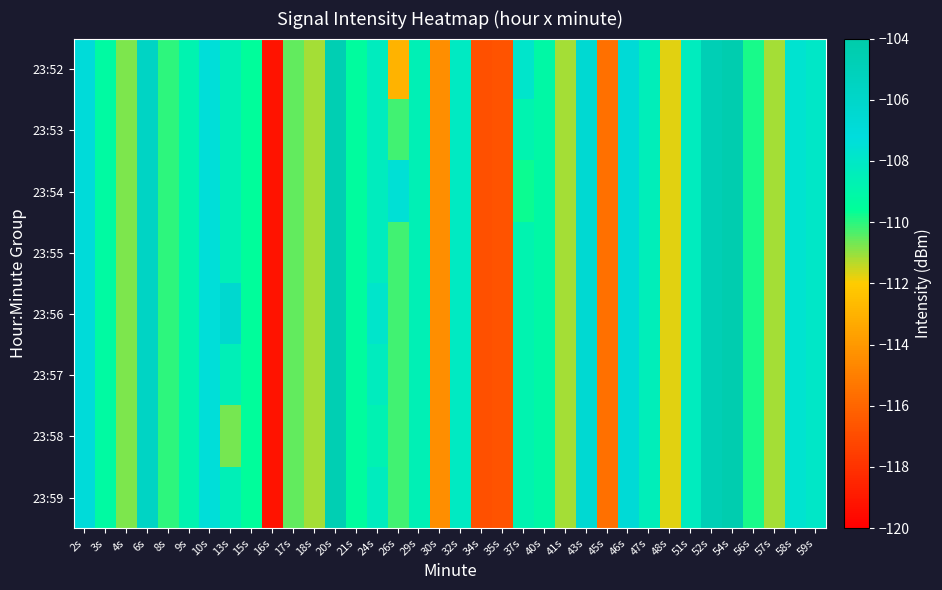

Which category has the highest value across all series?

54s